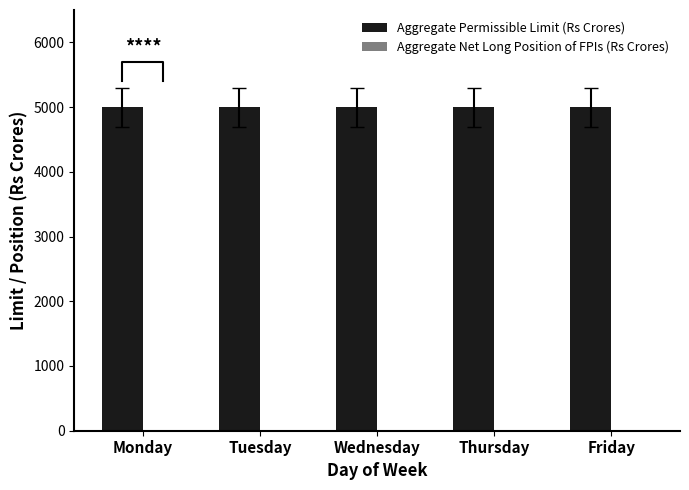

What is the sum of all Aggregate Permissible Limit (Rs Crores) values?

25000